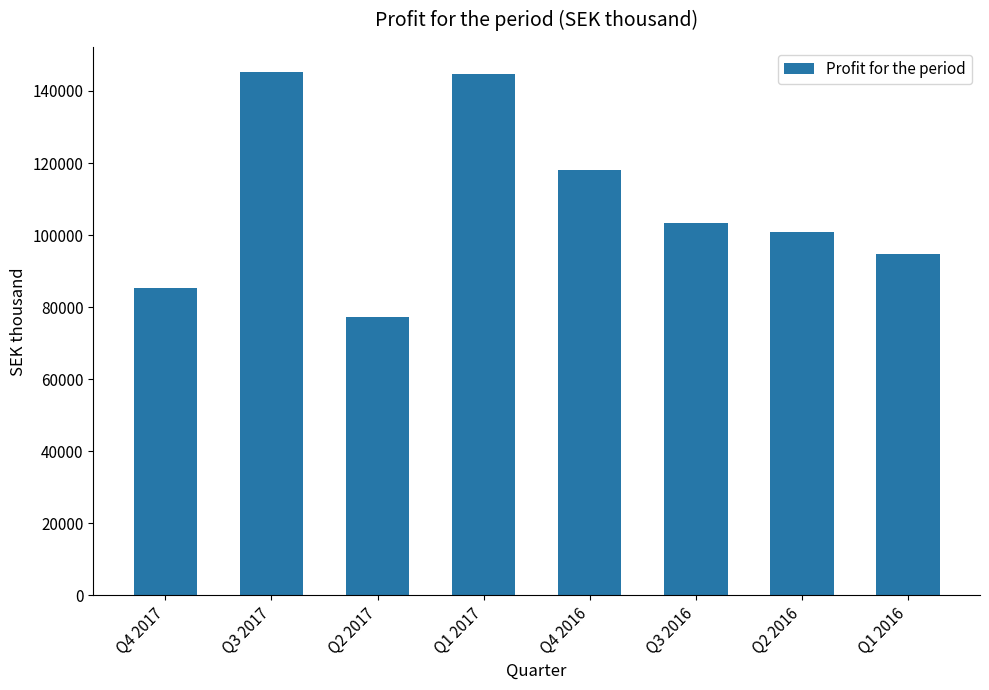

Which category has the lowest value across all series?

Q2 2017